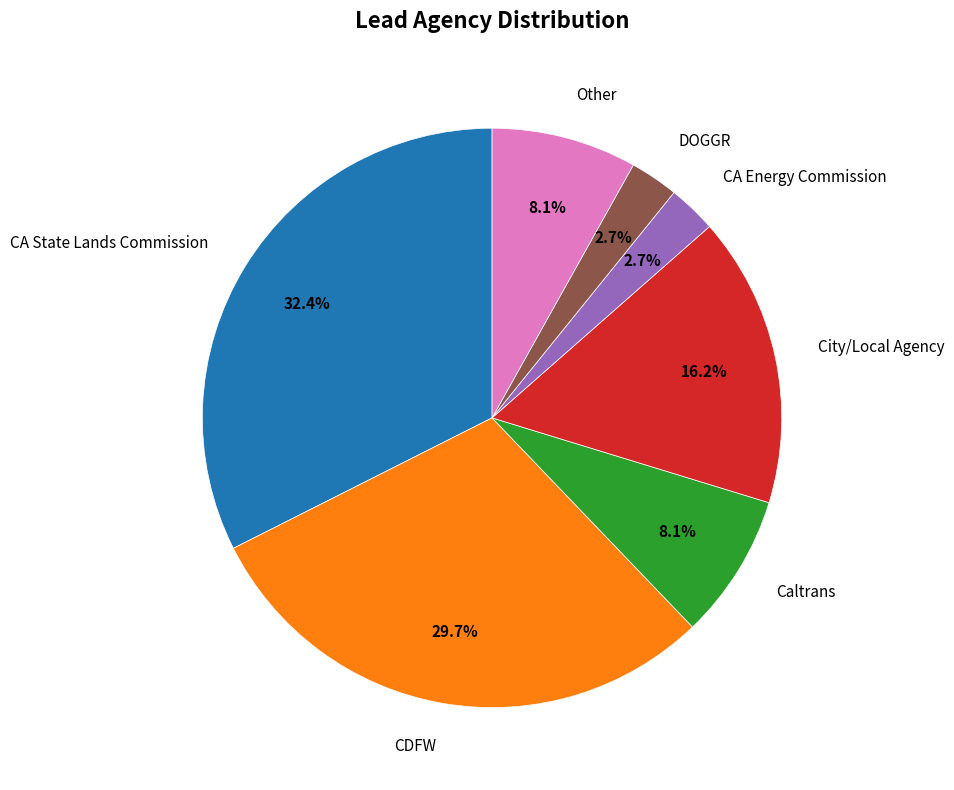

How many segments does this pie chart have?

7